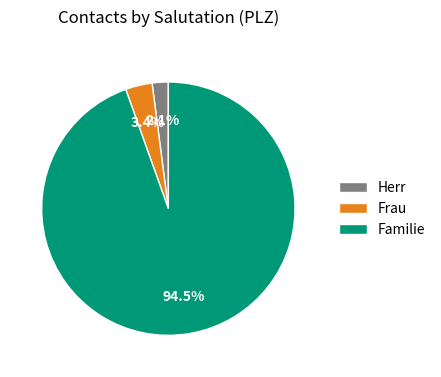

Rank the categories by value from lowest to highest.

Herr, Frau, Familie